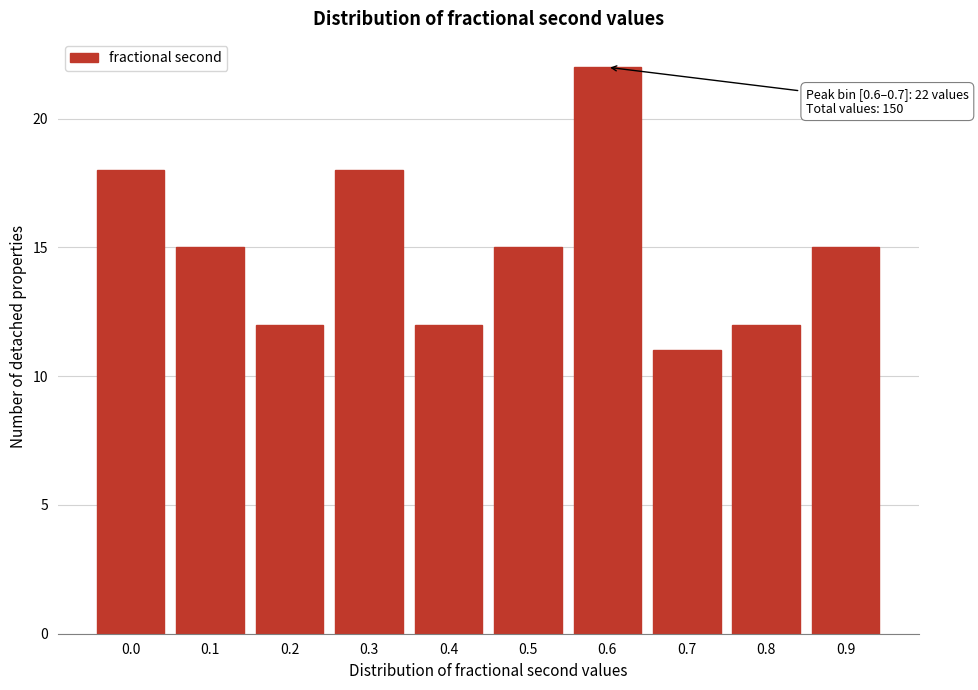

Reading left to right, list all the values displayed in this chart.

18	15	12	18	12	15	22	11	12	15